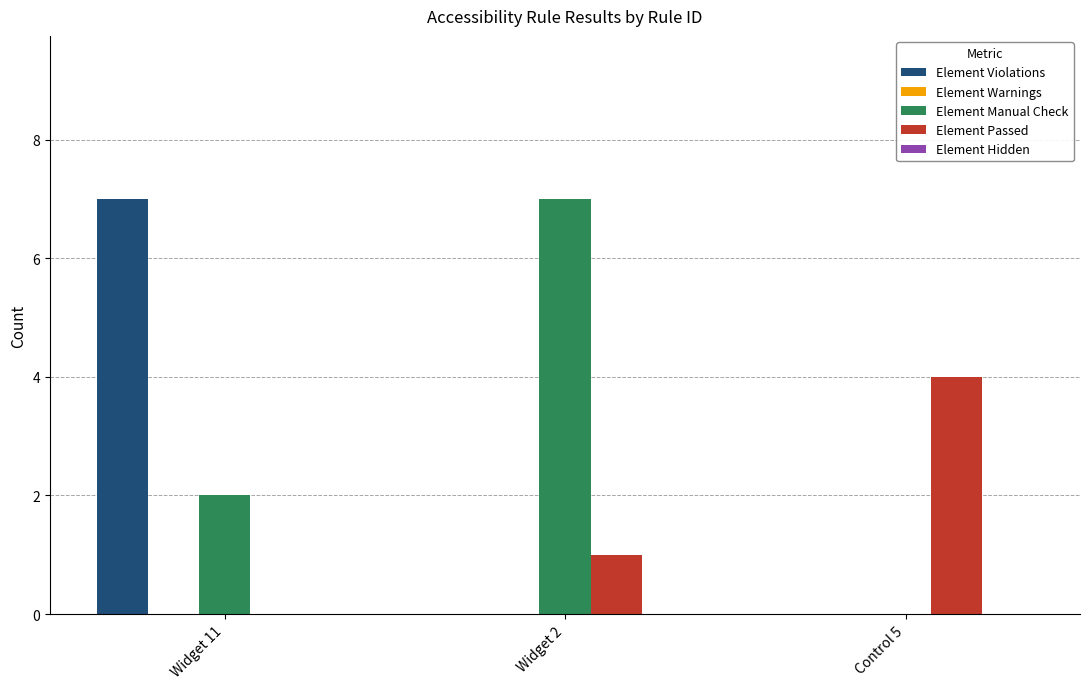

Between Widget 2 and Control 5, which series saw the biggest shift?

Element Manual Check